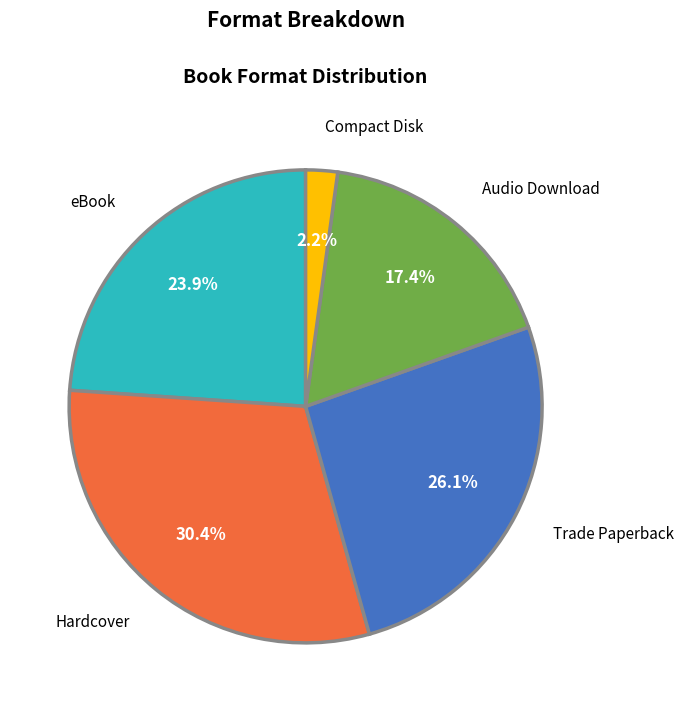

How many segments does this pie chart have?

5